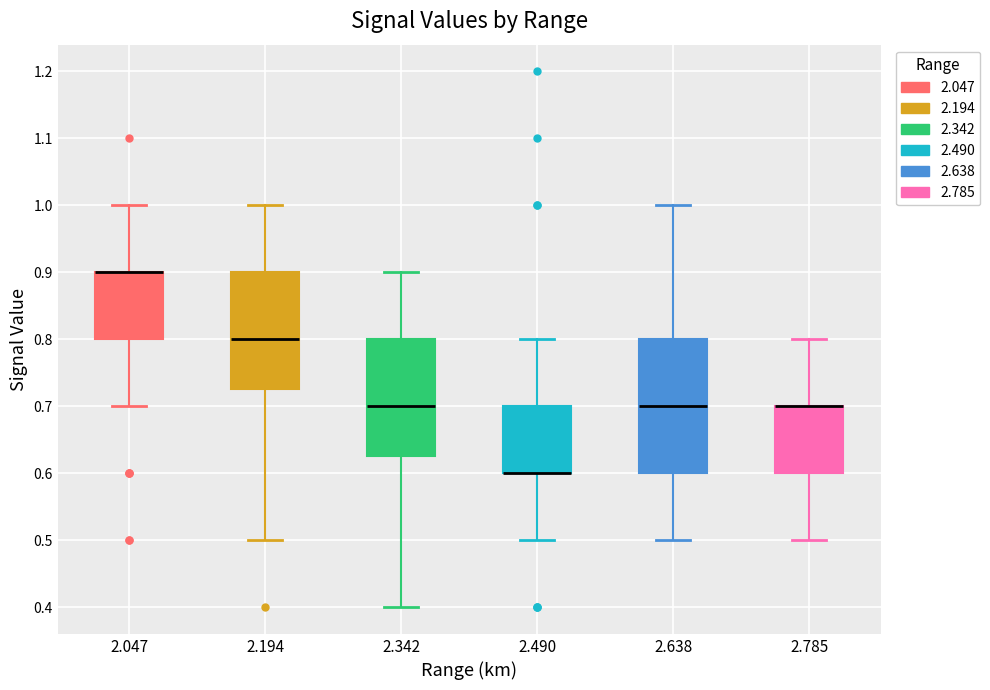

Reading left to right, read every box against the y-axis: the position of its median line, the range the box covers, and the ends of its whiskers. The values are not printed on the chart, so give them approximately, as read against the axis.

2.047: median 0.90 (drawn on the box's upper edge), box 0.80 to 0.90, whiskers 0.70 to 1.00
2.194: median 0.80, box 0.73 to 0.90, whiskers 0.50 to 1.00
2.342: median 0.70, box 0.63 to 0.80, whiskers 0.40 to 0.90
2.490: median 0.60 (drawn on the box's lower edge), box 0.60 to 0.70, whiskers 0.50 to 0.80
2.638: median 0.70, box 0.60 to 0.80, whiskers 0.50 to 1.00
2.785: median 0.70 (drawn on the box's upper edge), box 0.60 to 0.70, whiskers 0.50 to 0.80